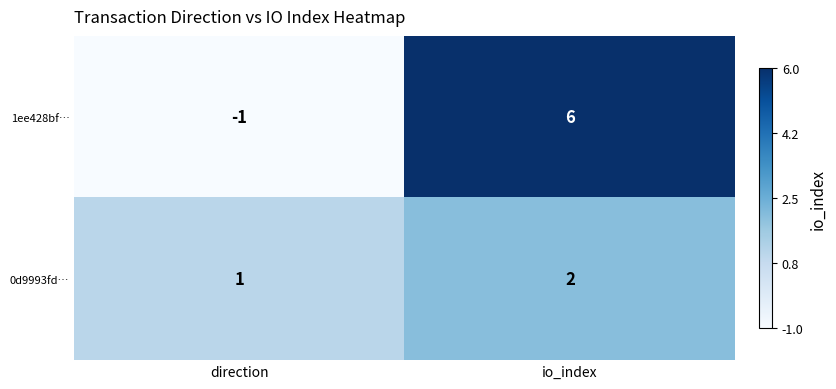

Which series has the widest spread of values?

1ee428bf…